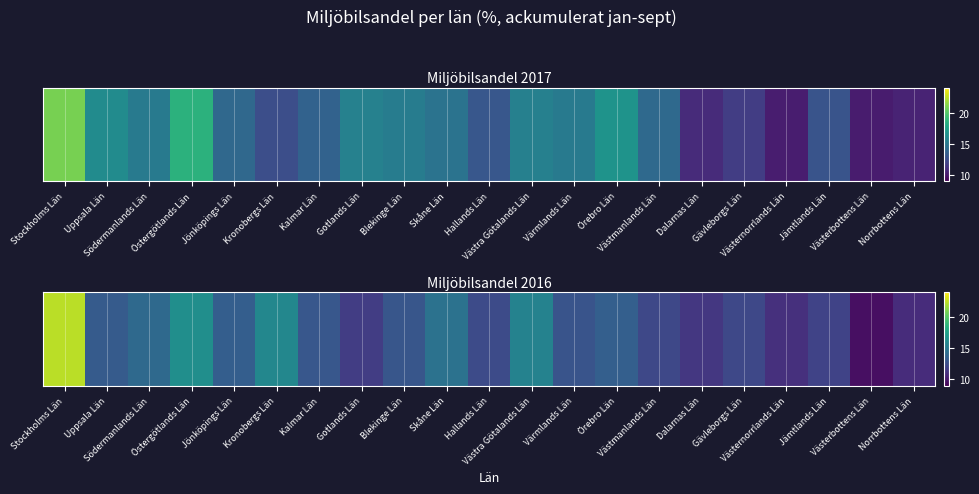

Which has a higher value, Västernorrlands Län or Stockholms Län?

Stockholms Län